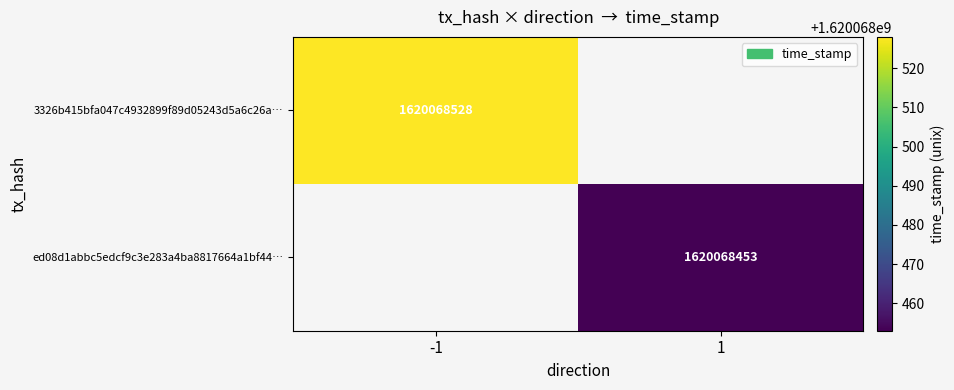

What is the approximate value of ed08d1abbc5edcf9c3e283a4ba8817664a1bf44 at time_stamp, to the nearest 50?

1620068450